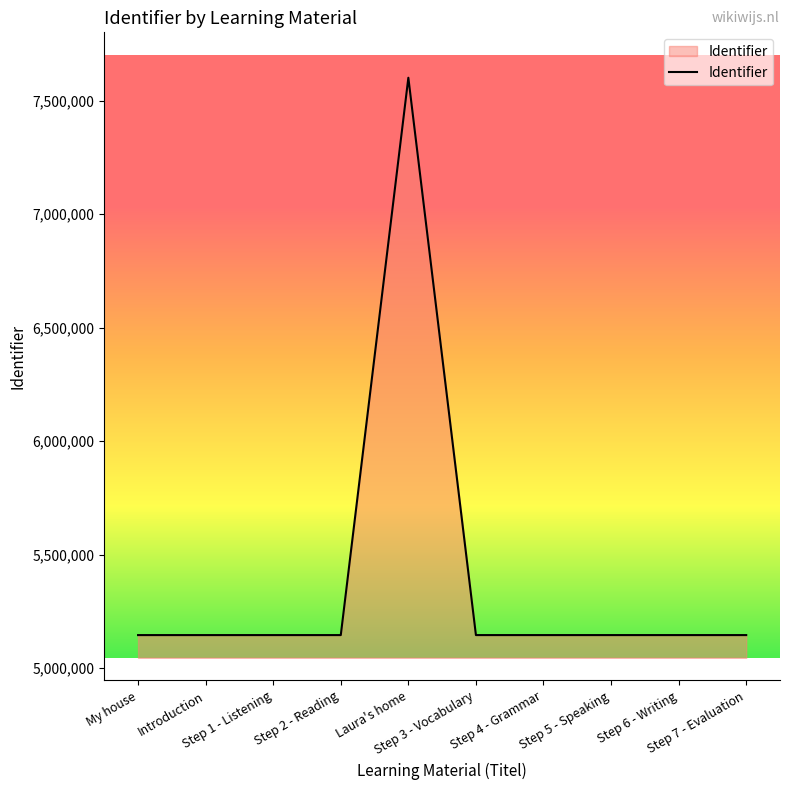

What is the greatest value displayed?

7600615